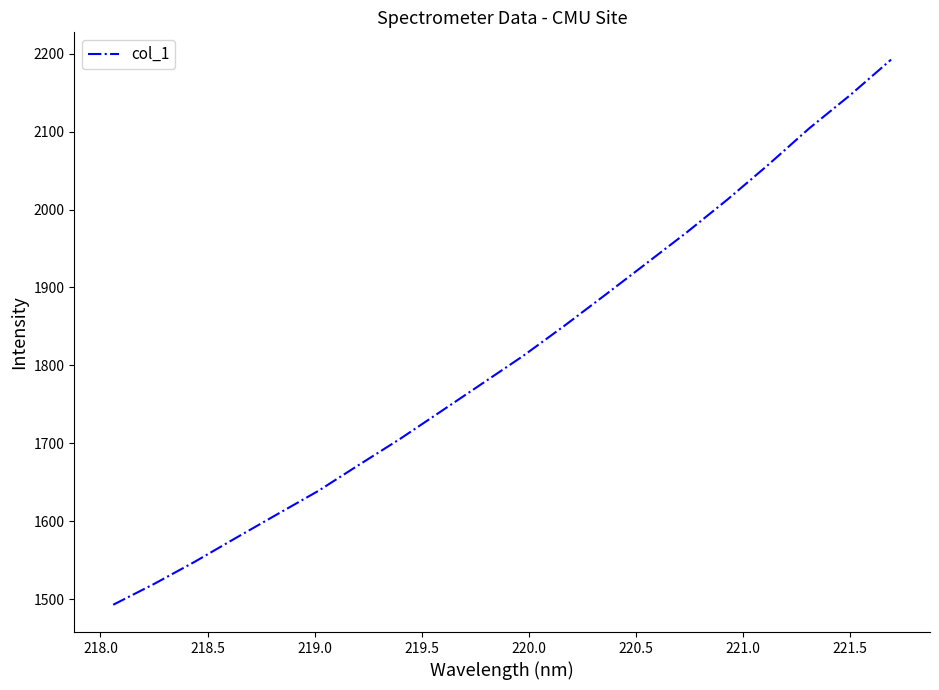

What is the maximum value shown in the chart?

2192.4